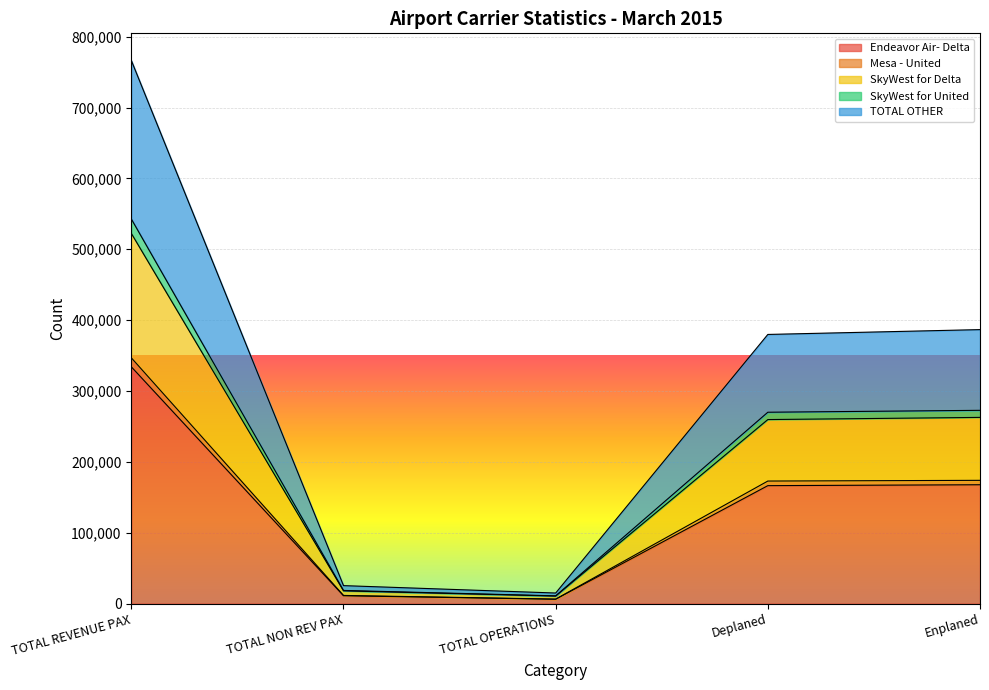

The value of Endeavor Air- Delta at TOTAL REVENUE PAX is 522568. True or false?

False